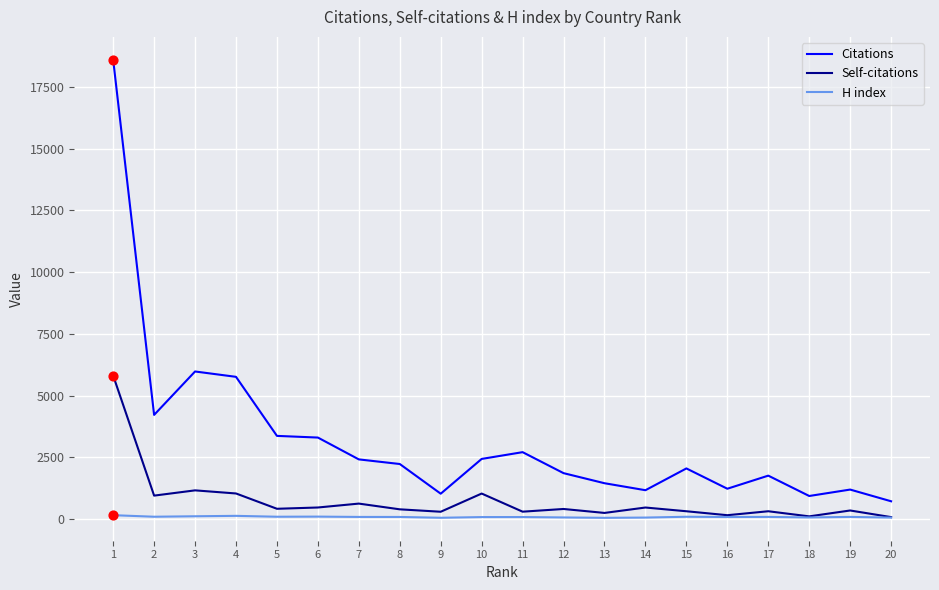

At which category is the sum across all series the highest?

1